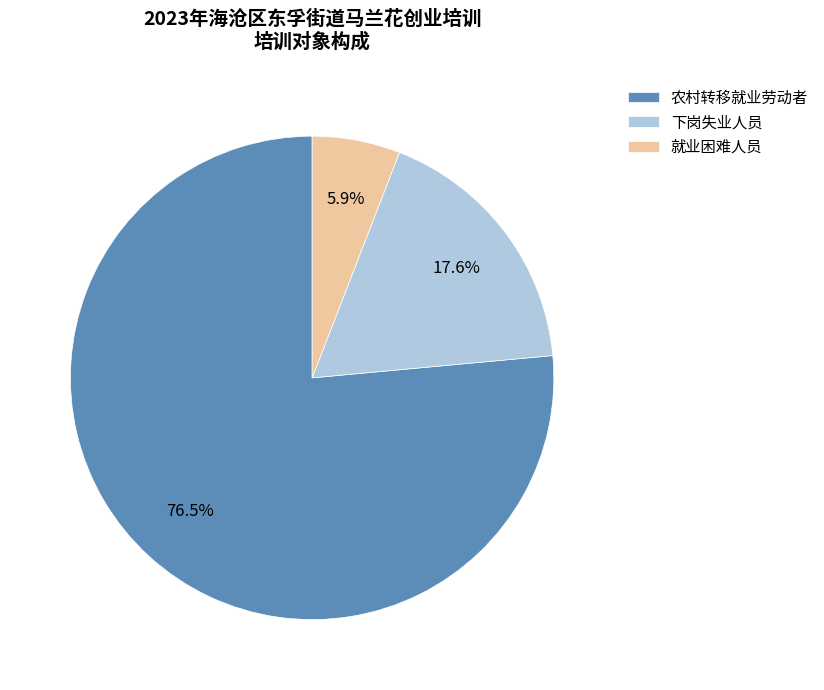

To the nearest percent, what is the difference between the 下岗失业人员 and 就业困难人员 slice percentages?

12%